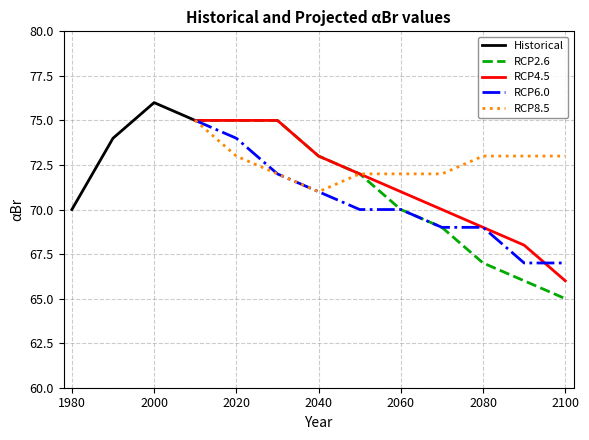

True or false: RCP8.5 has more than 0 points higher than both neighbors.

False